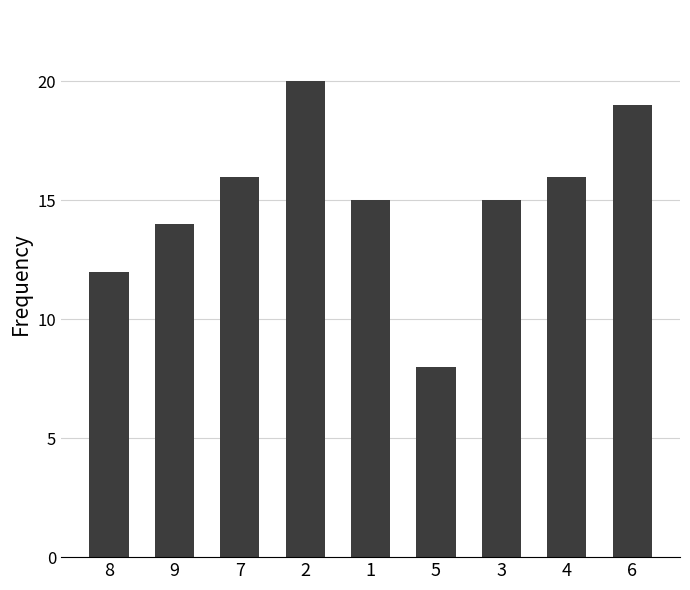

What is the value of the 9th bar from the left?

19